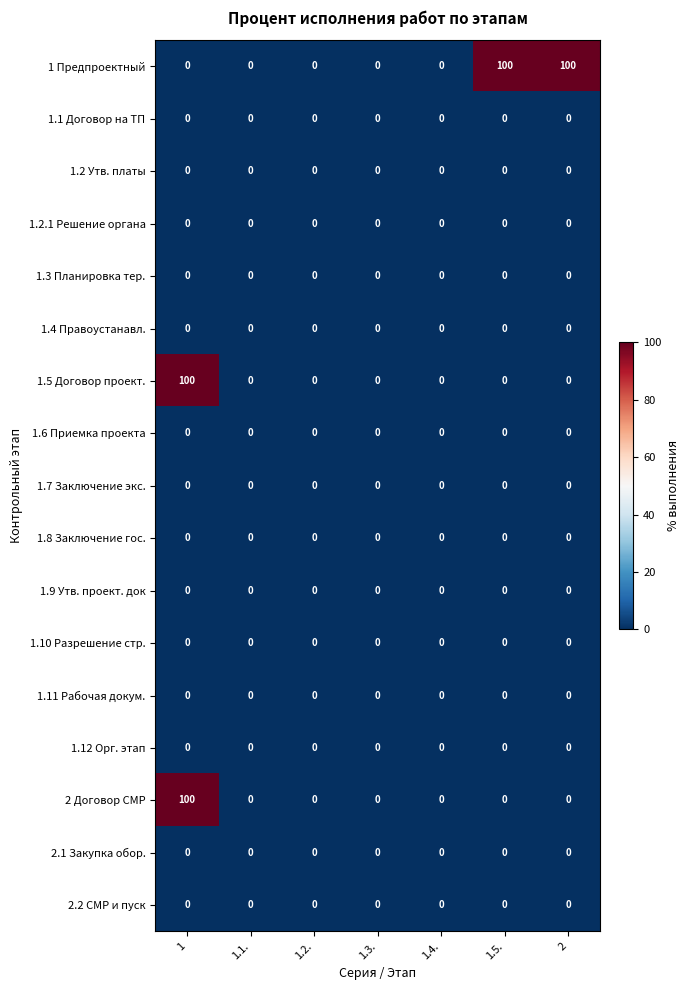

Is the value of 1.1 Договор на ТП at 1.2. greater than the value of 1.5 Договор проект. at 1?

No